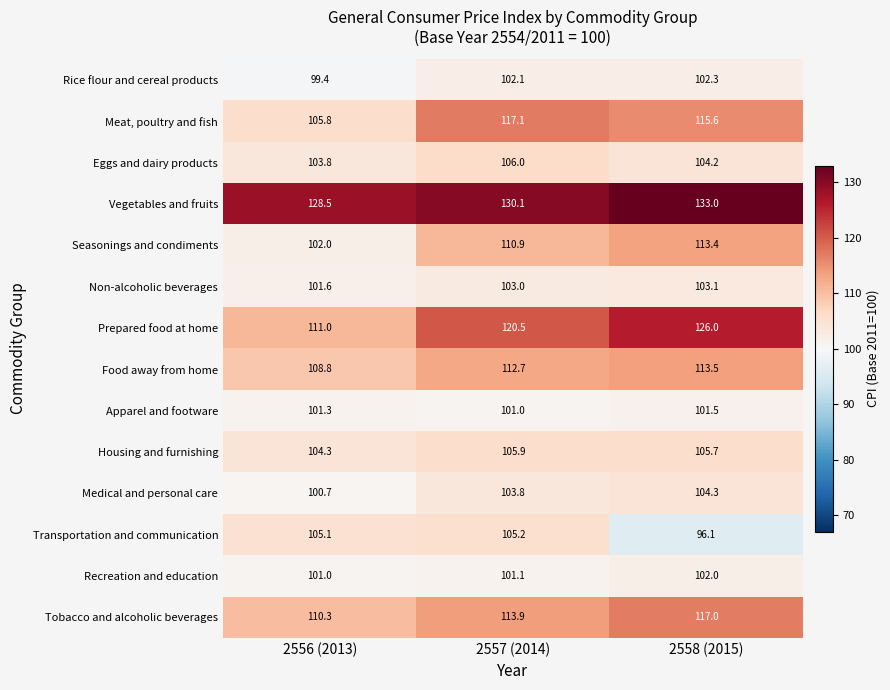

What is the sum of the Seasonings and condiments values at 2556 (2013) and 2558 (2015)?

215.4